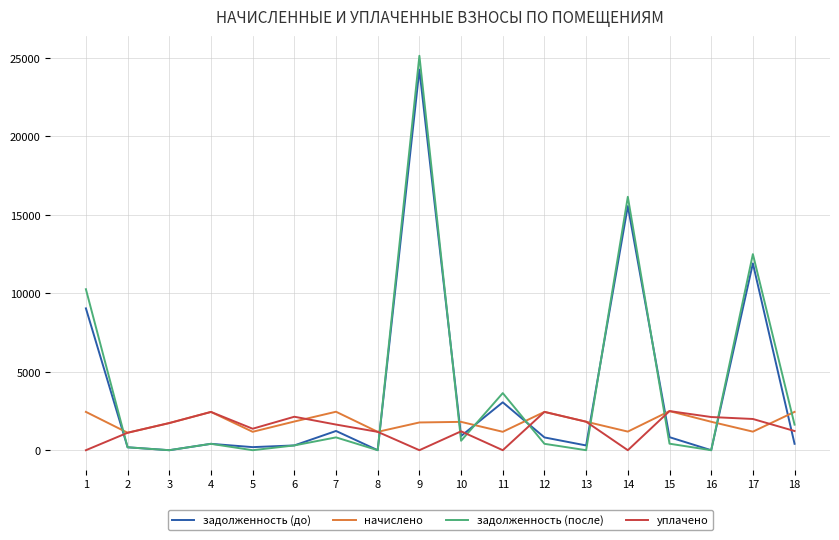

The value of уплачено at 6 is 2133.2. True or false?

True